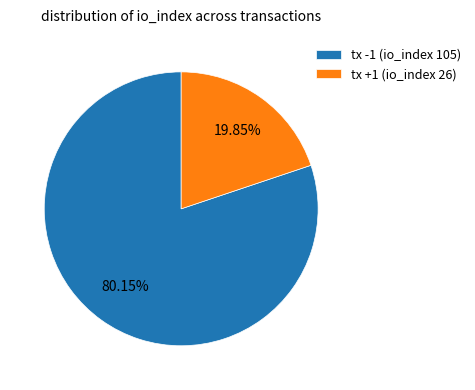

Is there any slice that represents more than half of the pie?

Yes